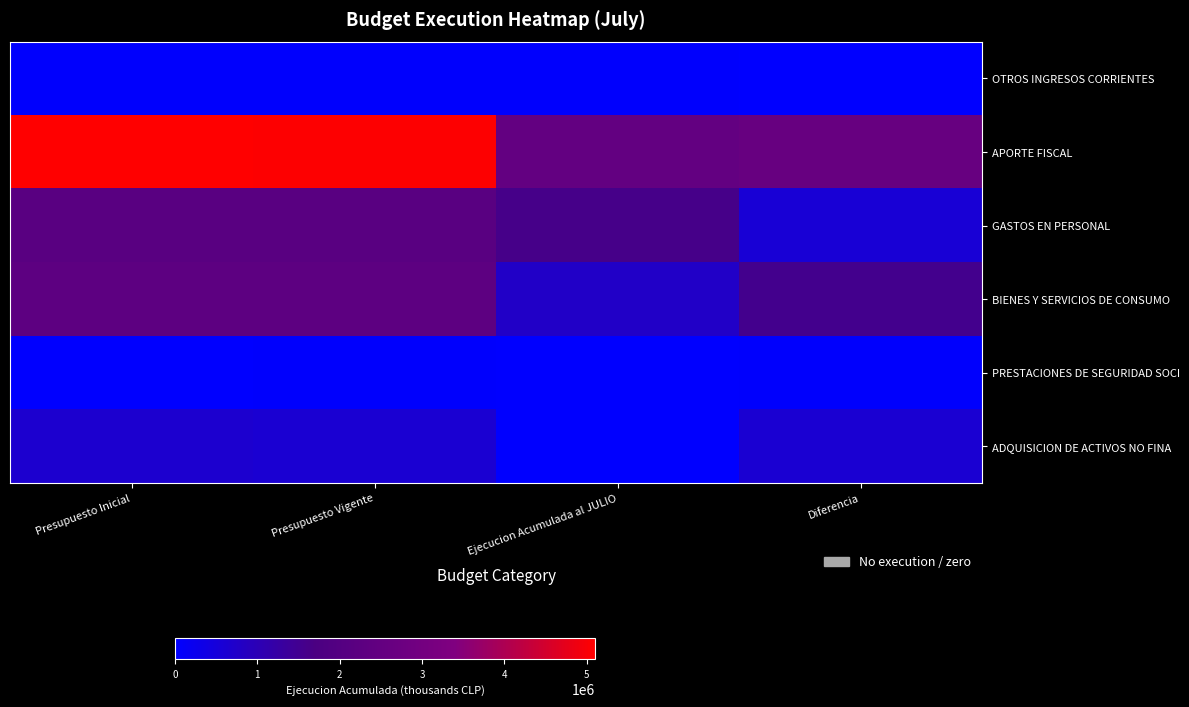

At Presupuesto Inicial, list the series in order from smallest to largest.

PRESTACIONES DE SEGURIDAD SOCI, OTROS INGRESOS CORRIENTES, ADQUISICION DE ACTIVOS NO FINA, GASTOS EN PERSONAL, BIENES Y SERVICIOS DE CONSUMO, APORTE FISCAL